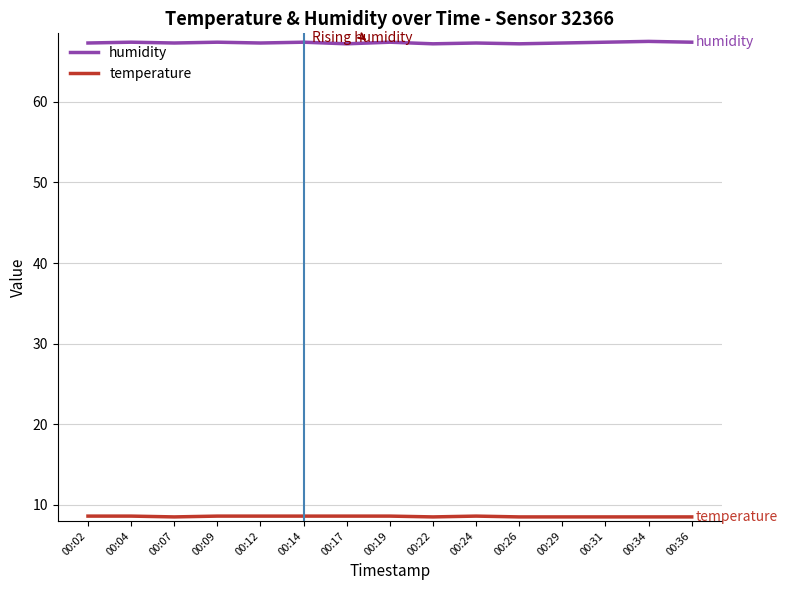

Which series has the largest total across all categories?

humidity